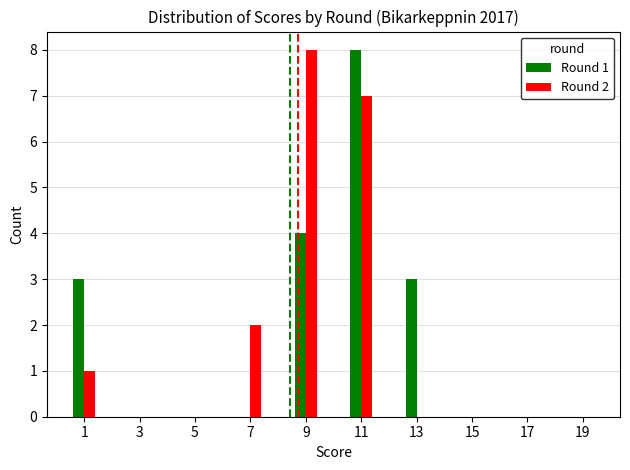

Which series changed the most between 3 and 13?

Round 1